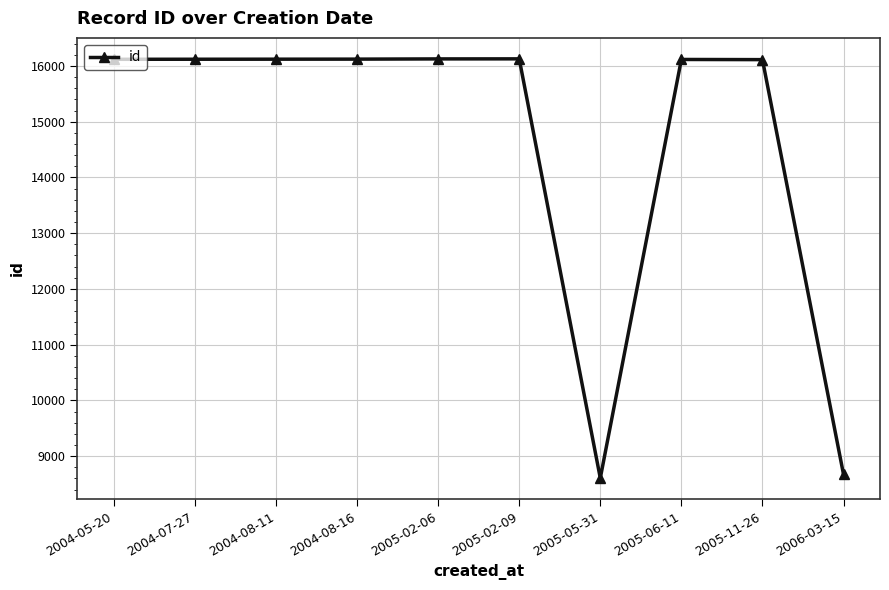

What position from the left is 2006-03-15?

10